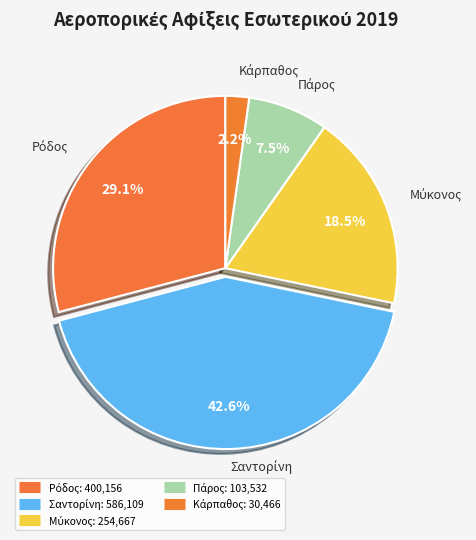

To the nearest percent, what portion does Σαντορίνη represent?

43%